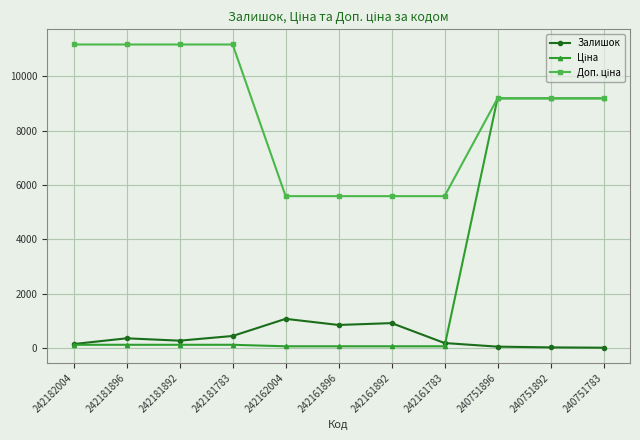

True or false: Залишок has more than 0 points higher than both neighbors.

True